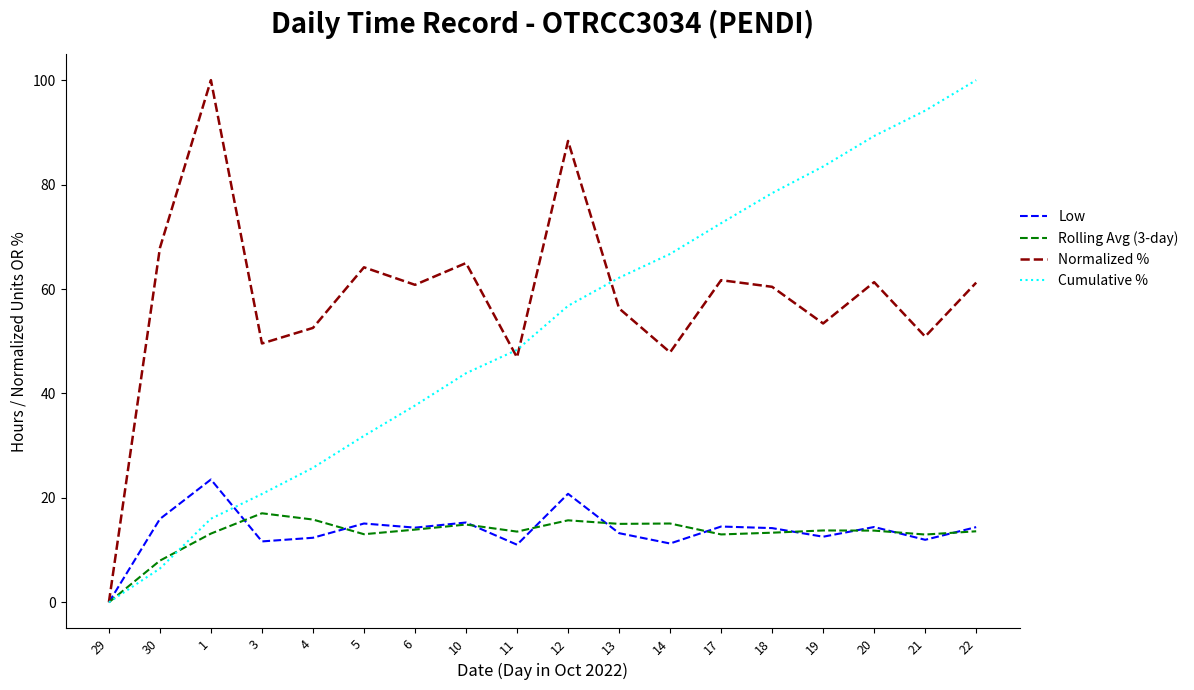

At how many categories does at least one series exceed 43?

17